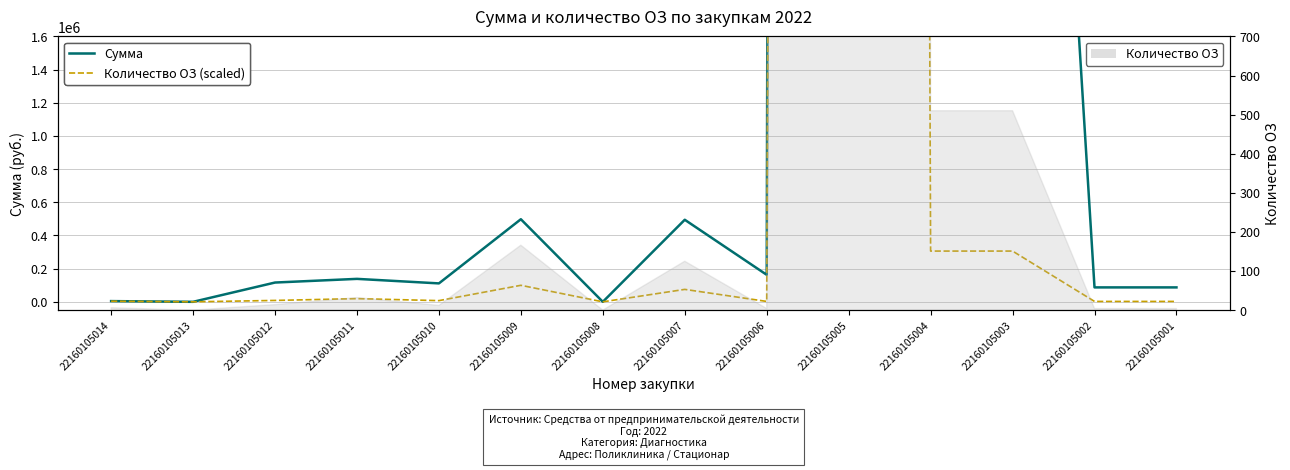

What is the total value across all series at 22160105014?

7932.0